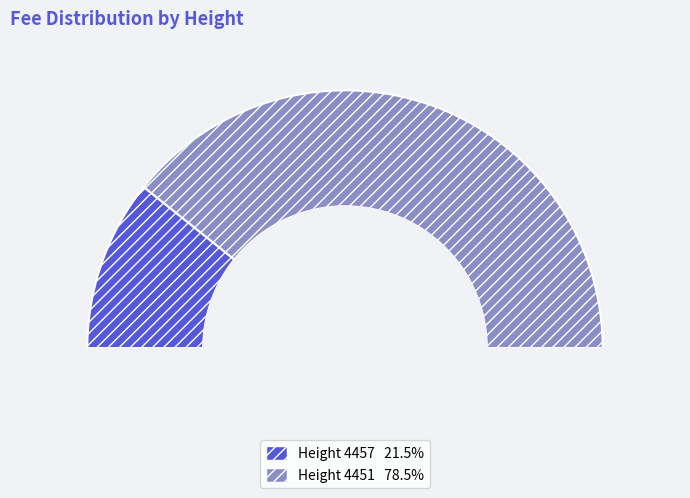

Count the number of slices in the pie.

2